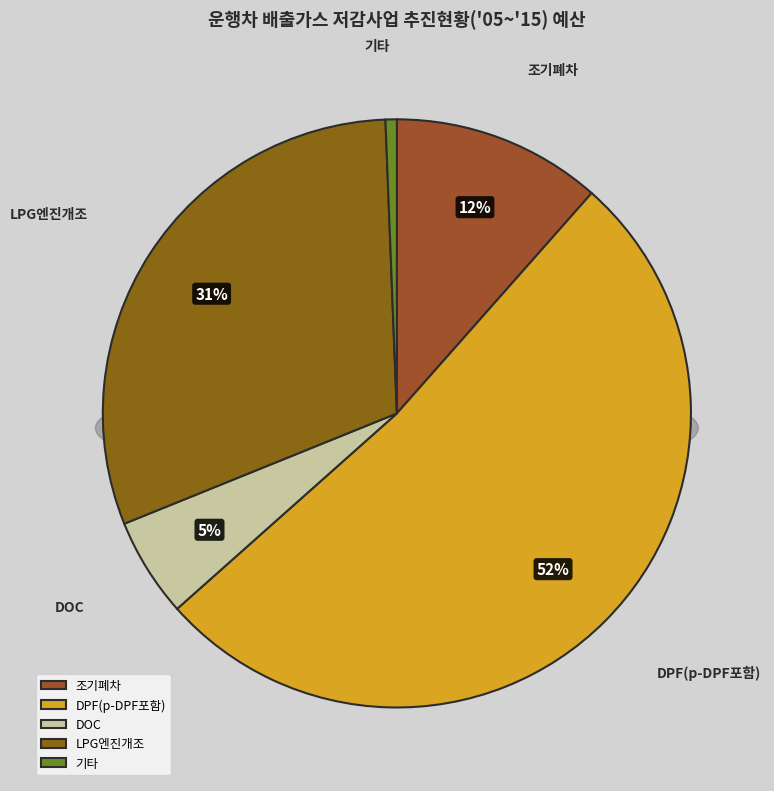

Rank the categories by value from highest to lowest.

DPF(p-DPF포함), LPG엔진개조, 조기폐차, DOC, 기타